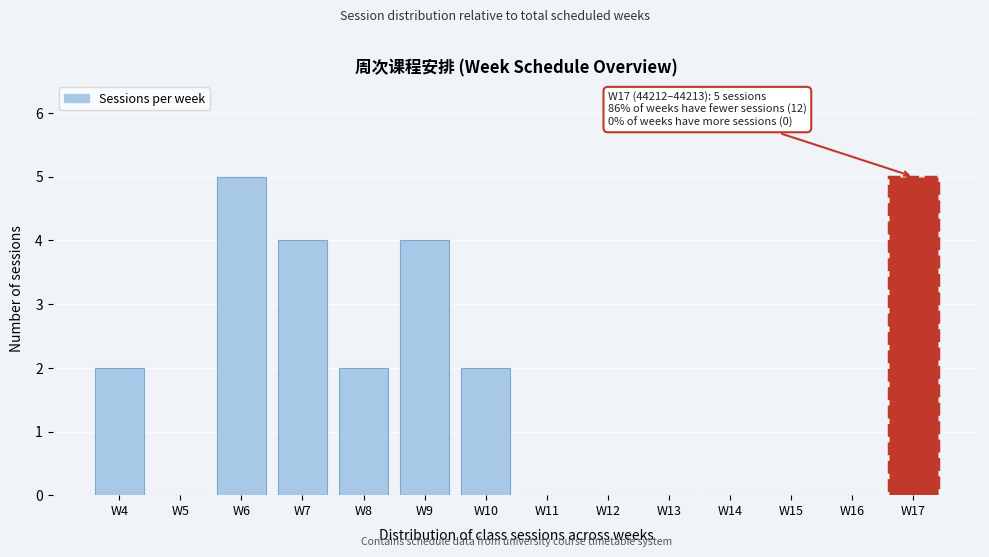

Reading left to right, transcribe all the data shown in this chart.

W4=2	W5=0	W6=5	W7=4	W8=2	W9=4	W10=2	W11=0	W12=0	W13=0	W14=0	W15=0	W16=0	W17=5